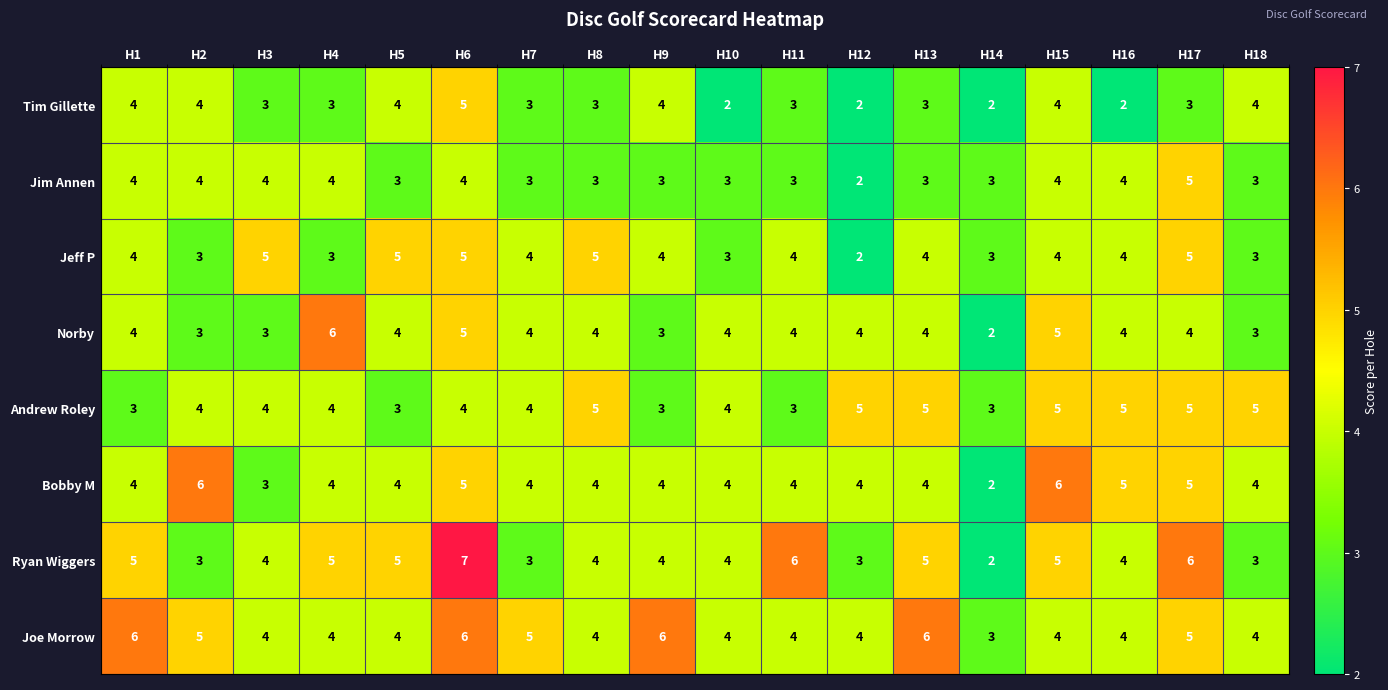

Which series changed the most between H5 and H14?

Ryan Wiggers